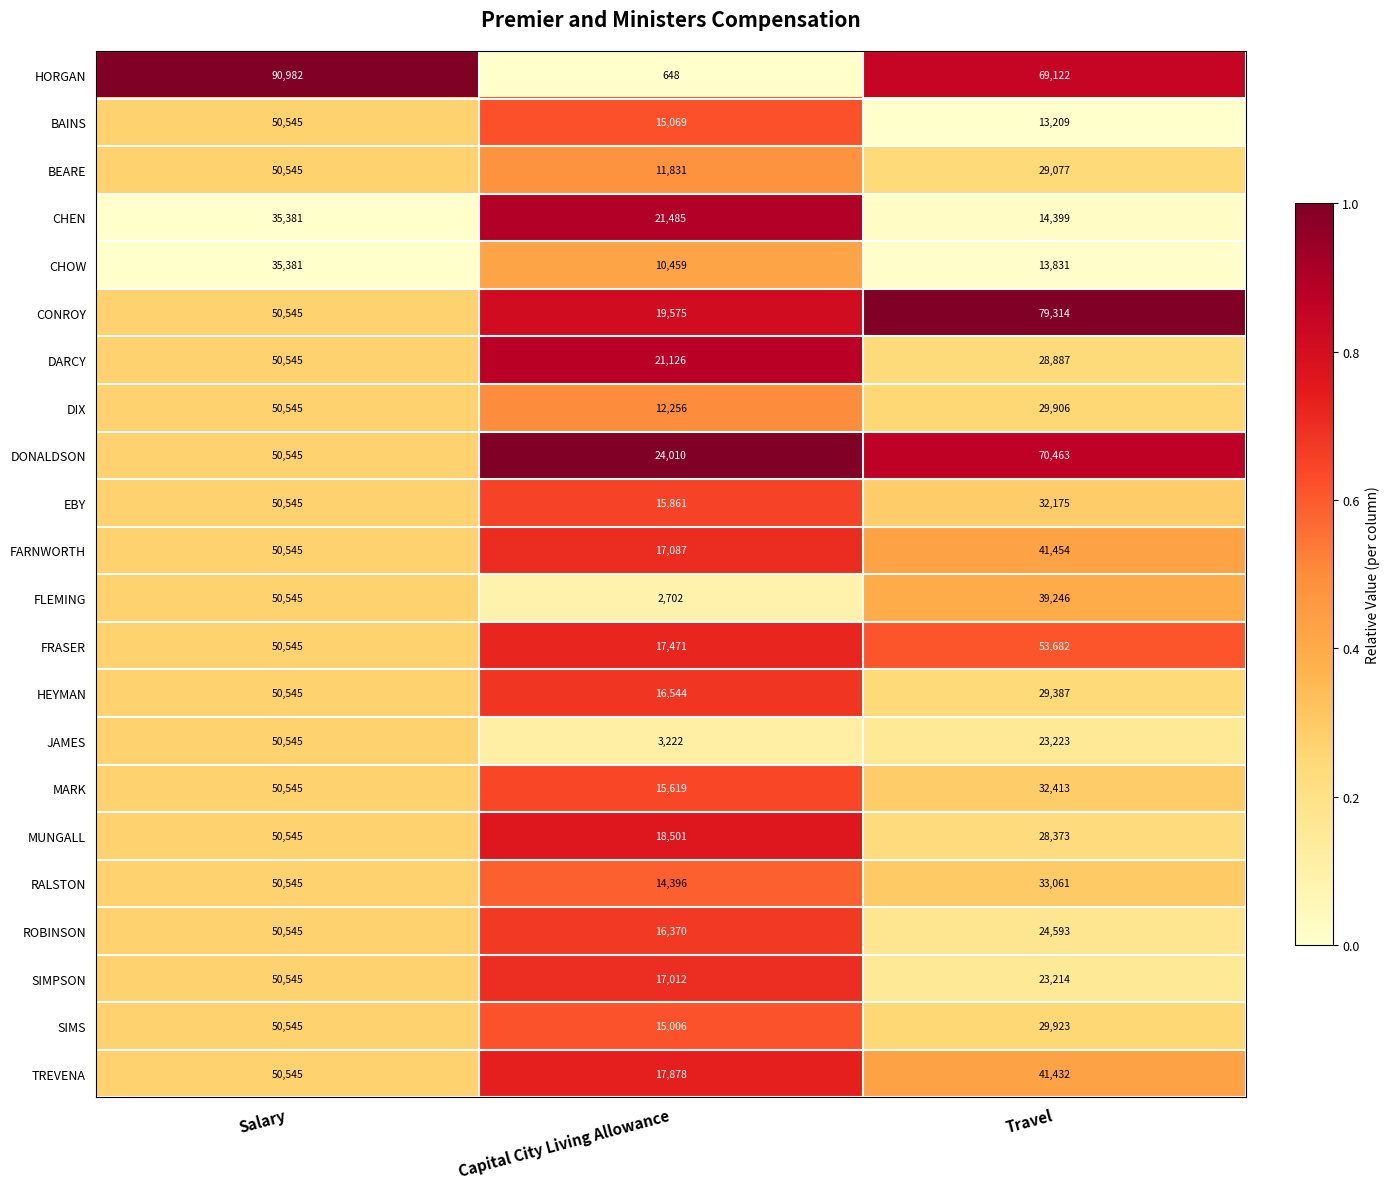

List the labels in order of HEYMAN value, smallest first.

Capital City Living Allowance, Travel, Salary